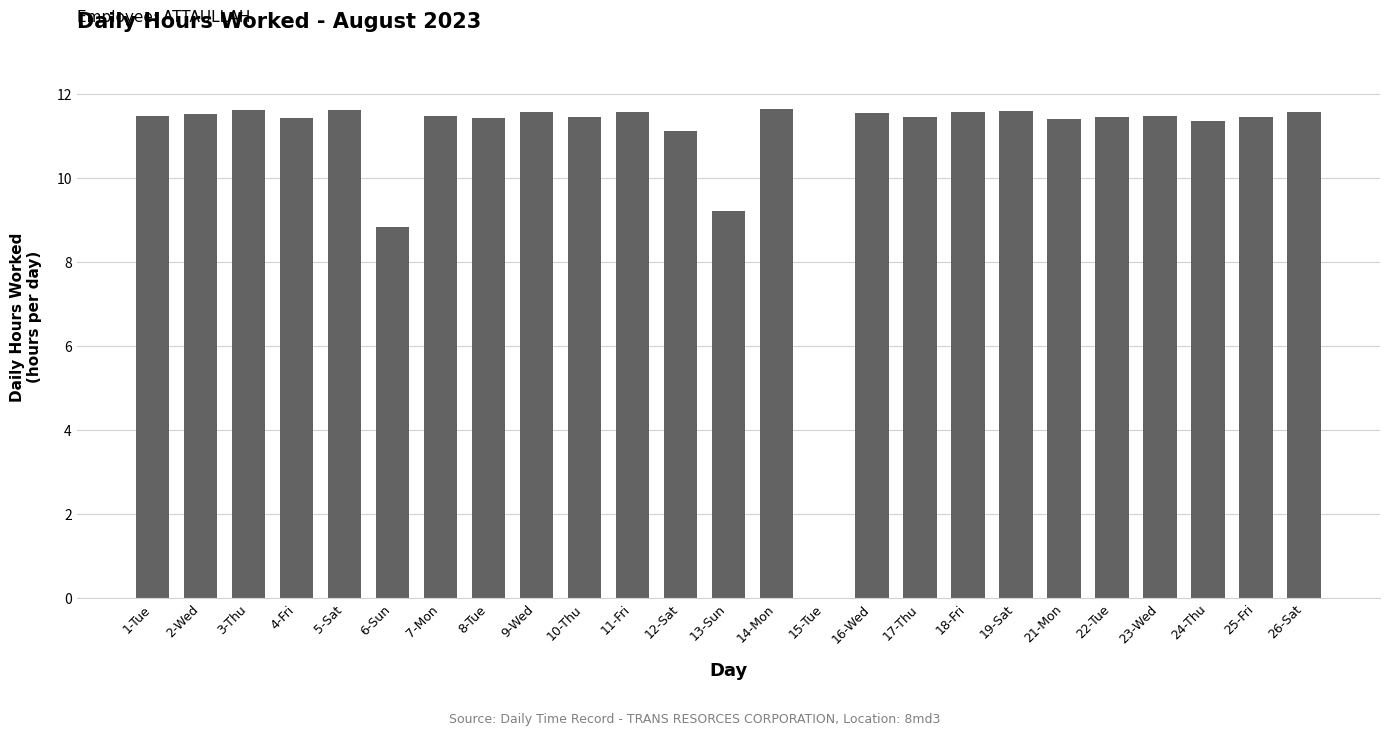

Does the chart contain stacked bars?

No